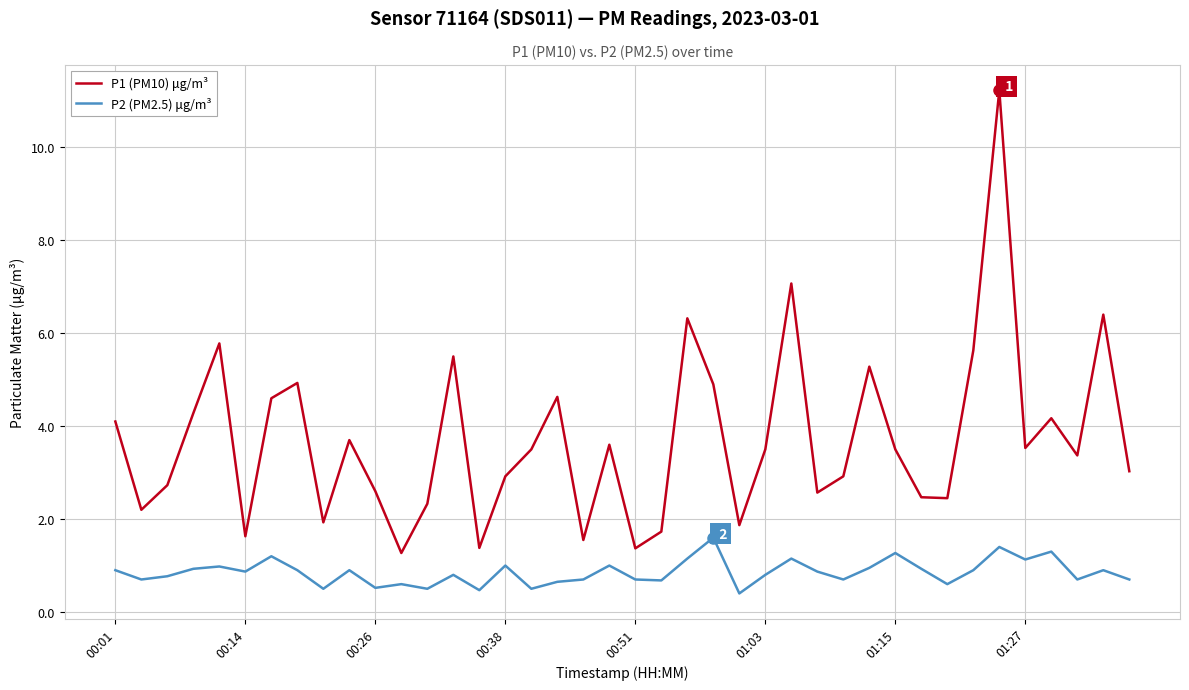

What is the difference between the maximum and minimum values in the P2 (PM2.5) μg/m³ series?

1.2